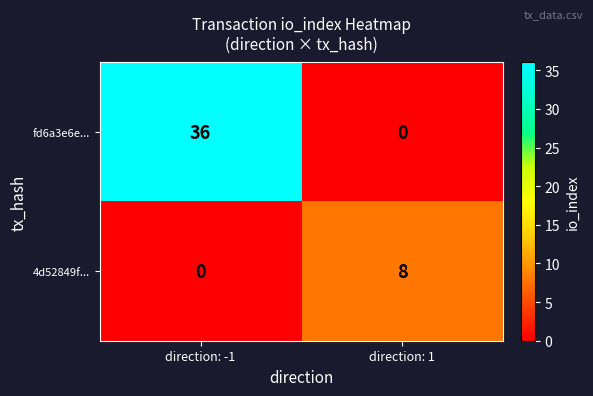

What is the sum of all fd6a3e6e... values?

36